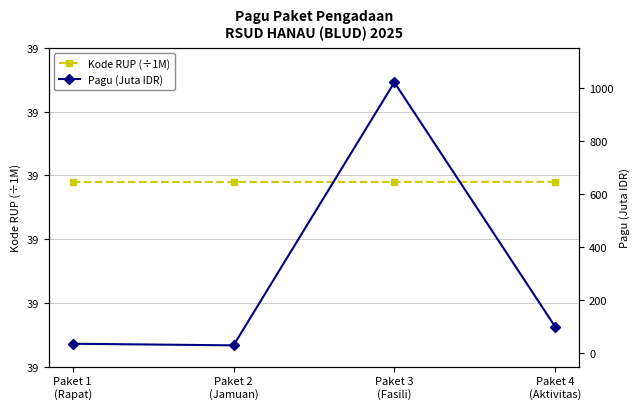

Does the chart have visible grid lines?

Yes